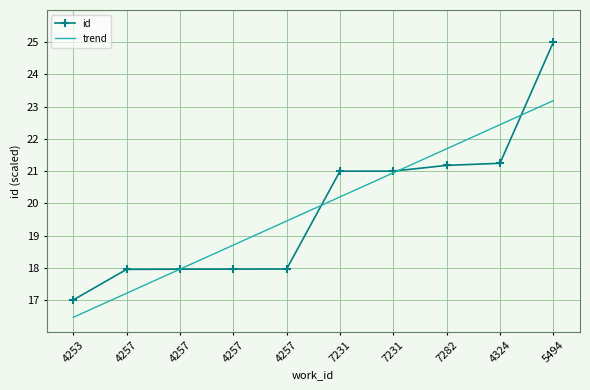

What is the total value across all series at 4324?

43.7